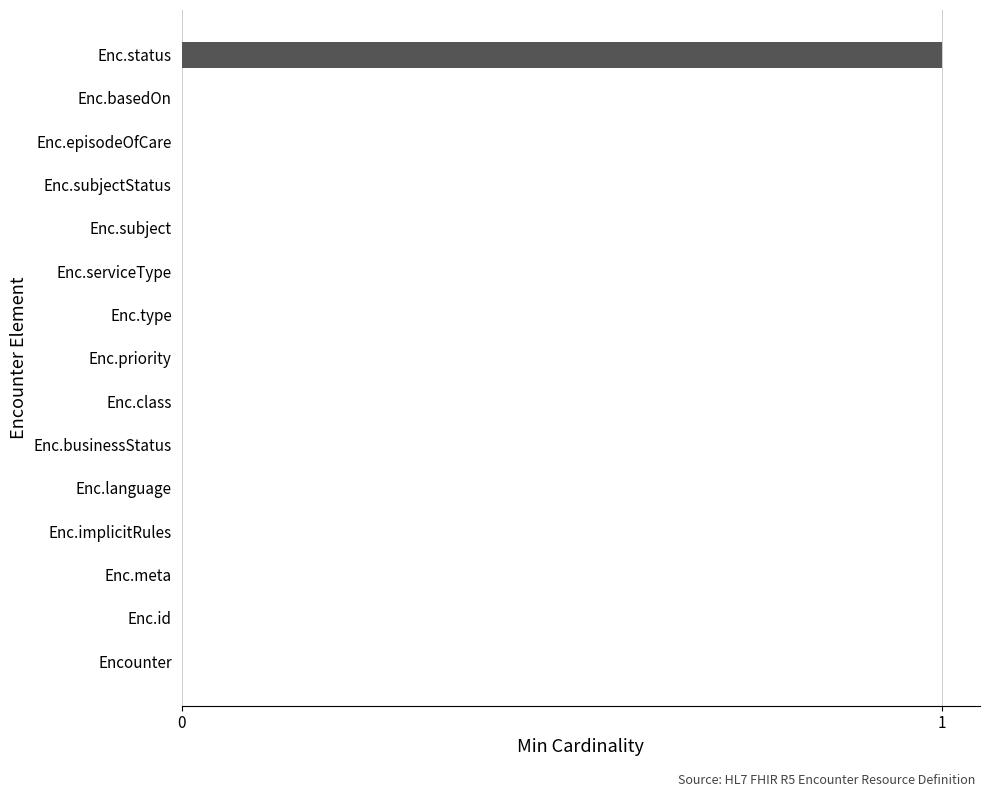

Reading bottom to top, extract all data points from this chart.

Encounter=0	Enc.id=0	Enc.meta=0	Enc.implicitRules=0	Enc.language=0	Enc.businessStatus=0	Enc.class=0	Enc.priority=0	Enc.type=0	Enc.serviceType=0	Enc.subject=0	Enc.subjectStatus=0	Enc.episodeOfCare=0	Enc.basedOn=0	Enc.status=1